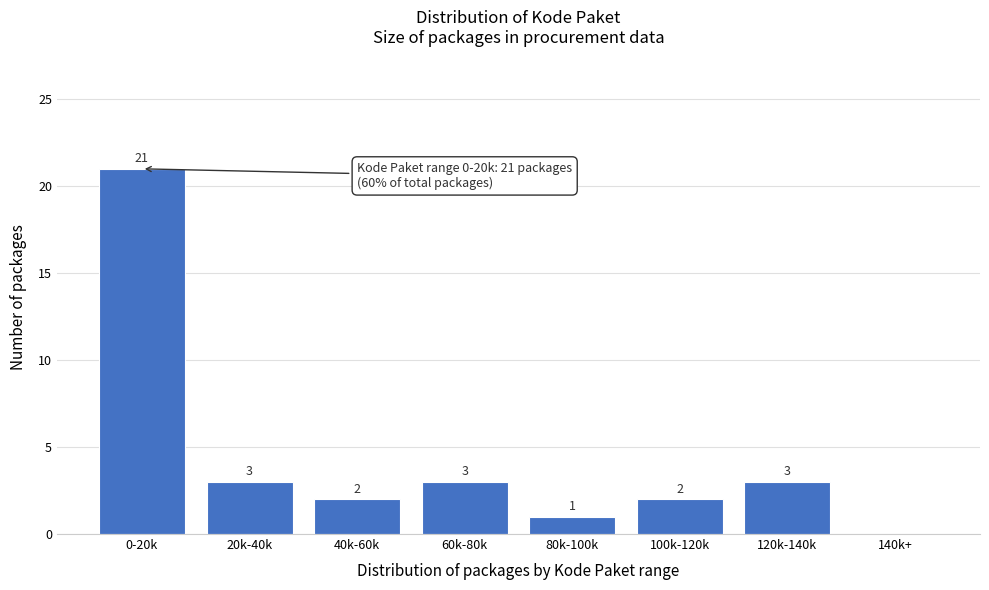

Reading right to left, what are all the values shown in this chart?

140k+=0	120k-140k=3	100k-120k=2	80k-100k=1	60k-80k=3	40k-60k=2	20k-40k=3	0-20k=21